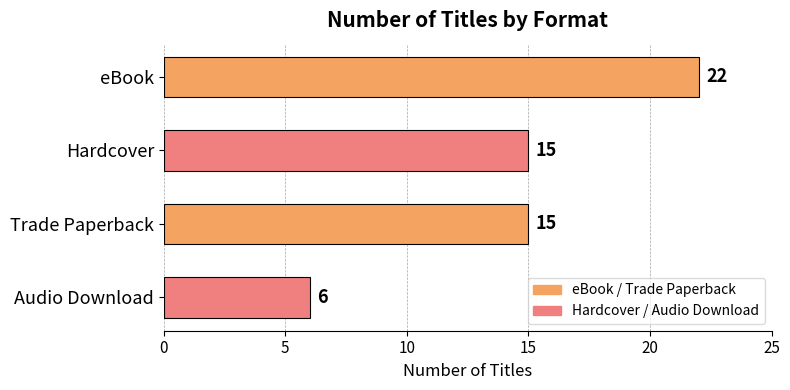

What is the difference between the maximum and minimum values?

16